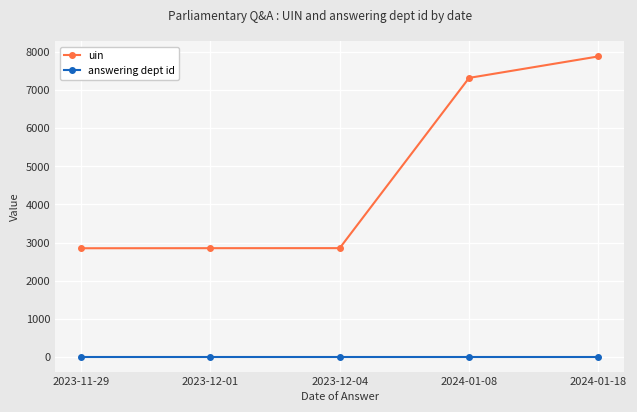

Where is uin nearest to the value 5364?

2024-01-08